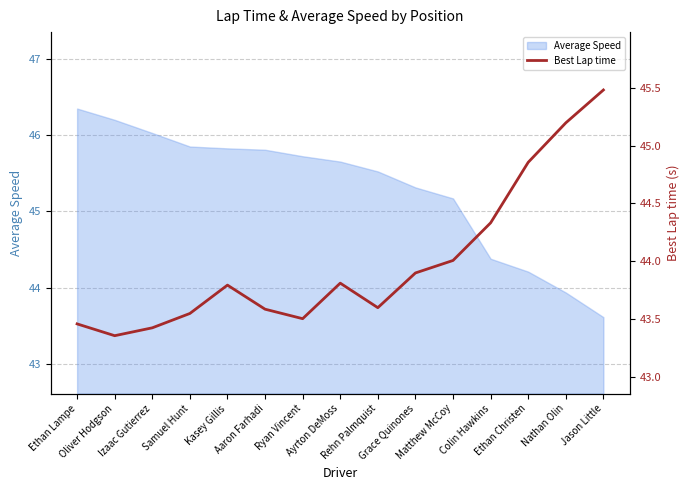

What position from the left is Oliver Hodgson?

2